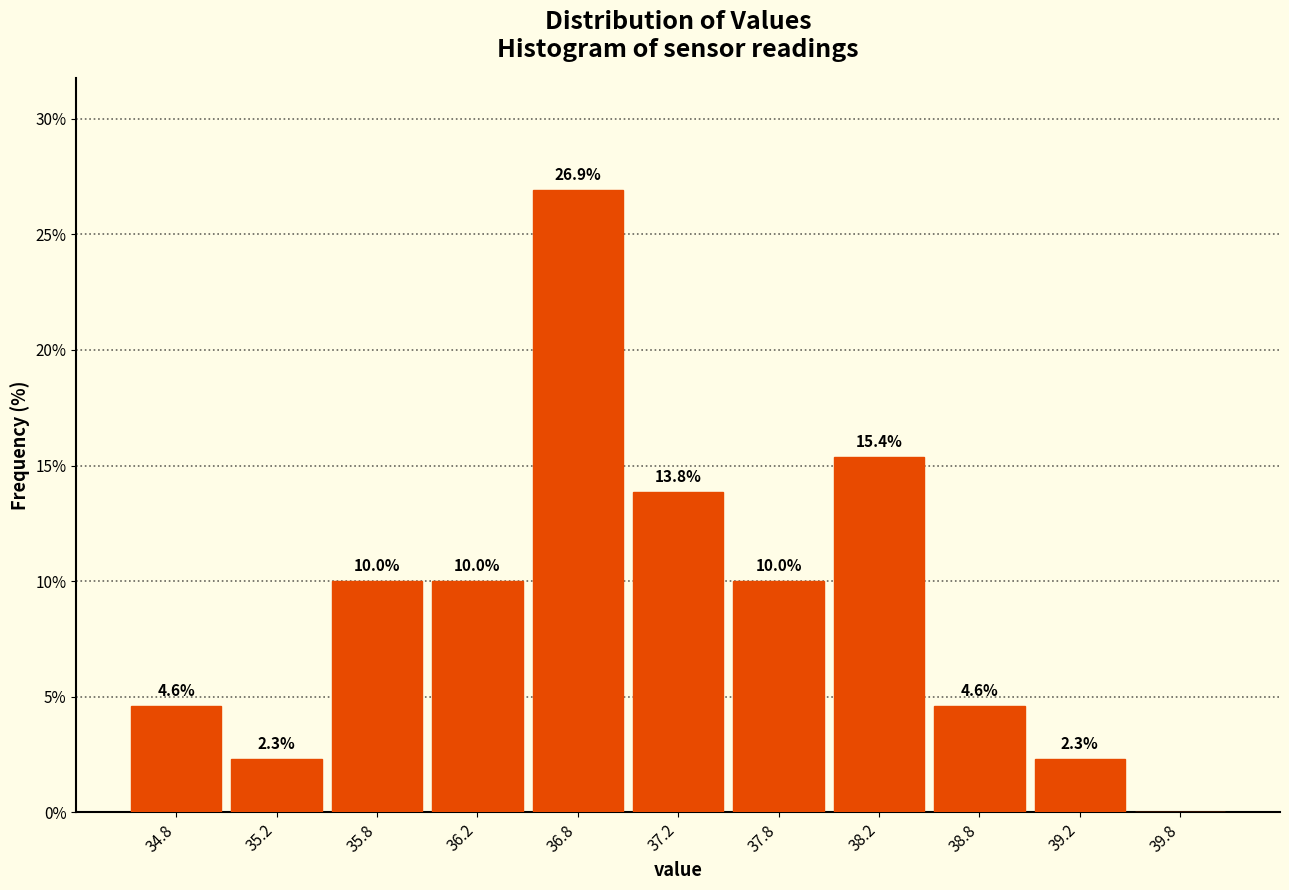

Which range on the x-axis has the tallest bar?

36.5 to 37.0